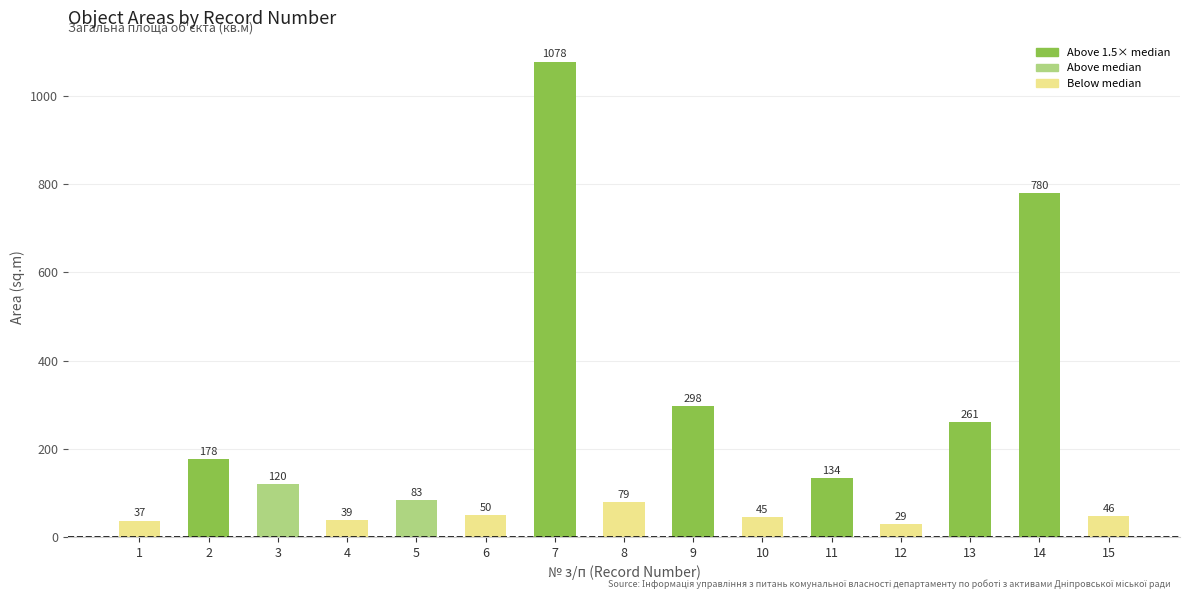

What is the value of the 10th bar from the left?

44.6